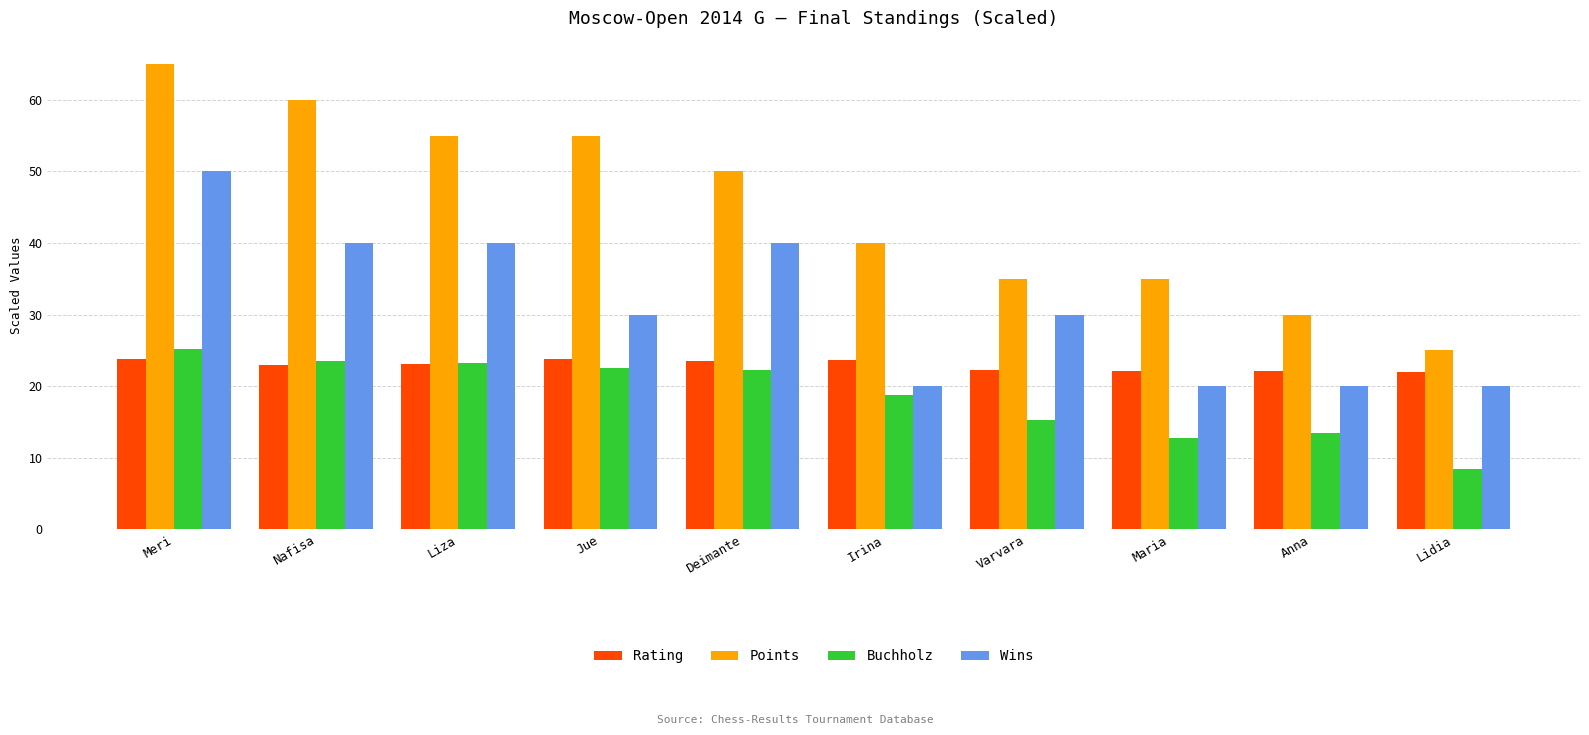

True or false: Points has a value of 60.0 at Nafisa.

True